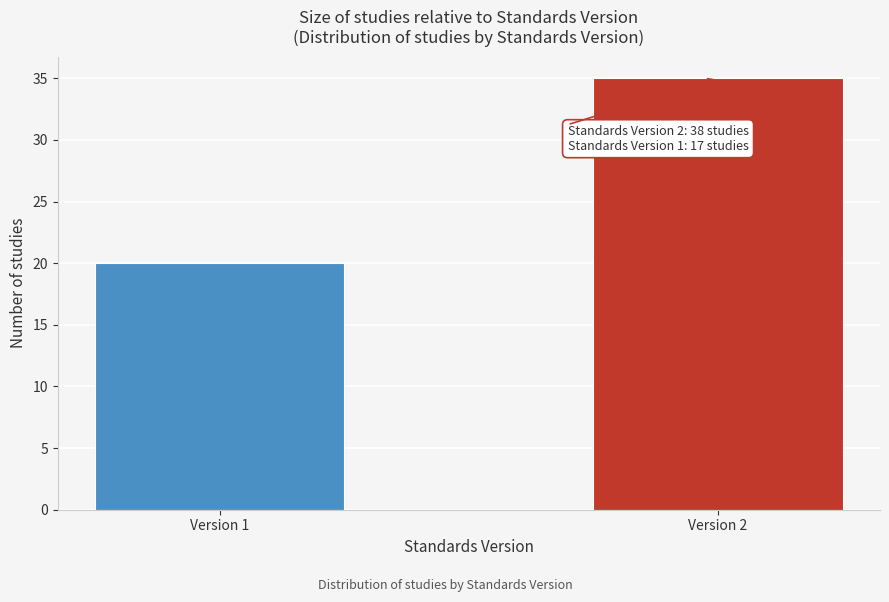

Reading left to right, list all the values displayed in this chart.

20	35